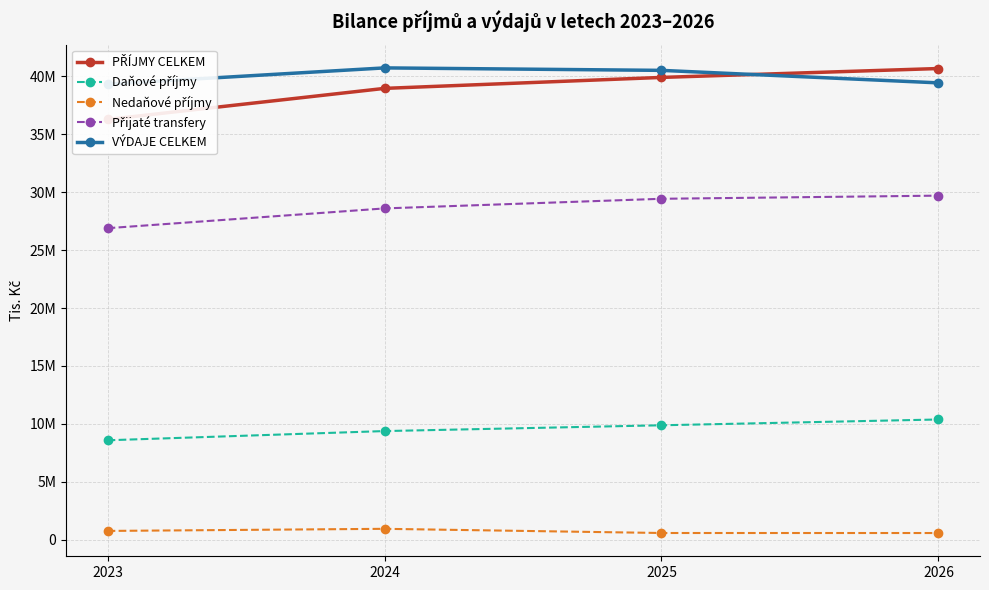

Between 2023 and 2025, which is larger?

2025